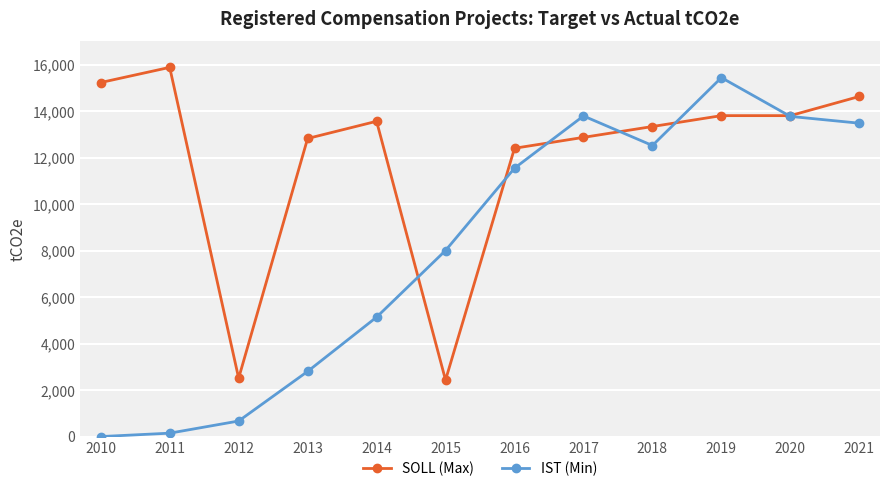

At which category does the chart reach its minimum across all series?

2010